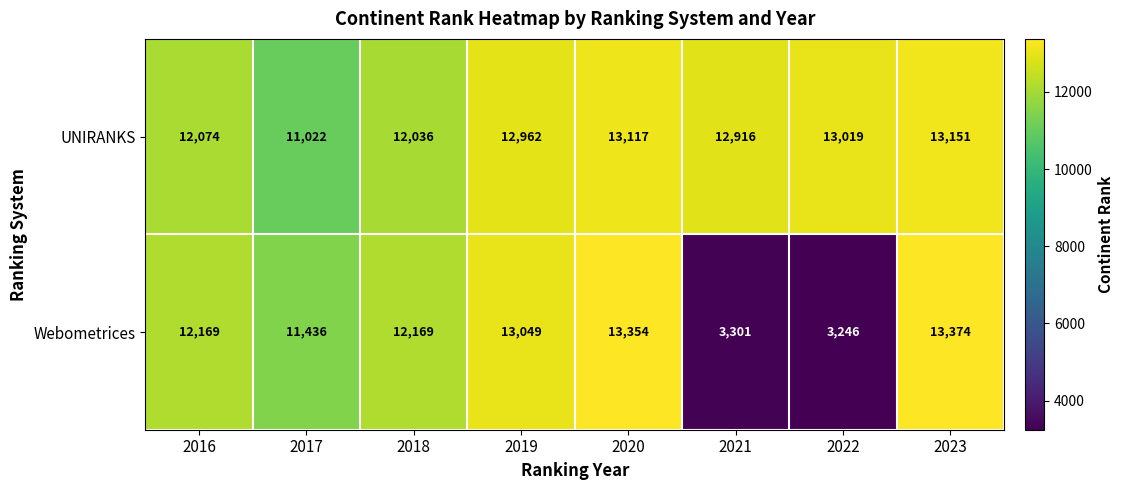

Count the number of categories in the chart.

8